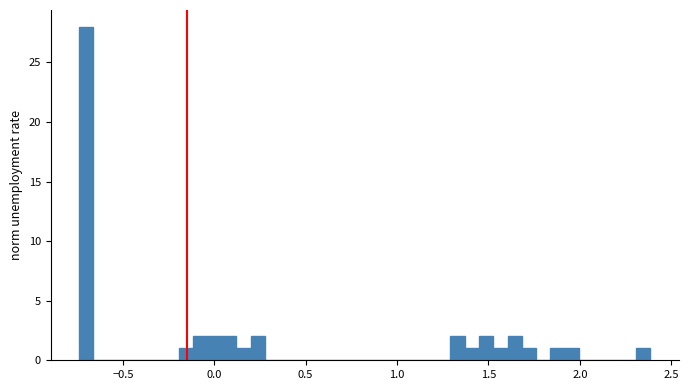

Read against the x-axis, roughly where is the centre of the tallest bar?

-0.70